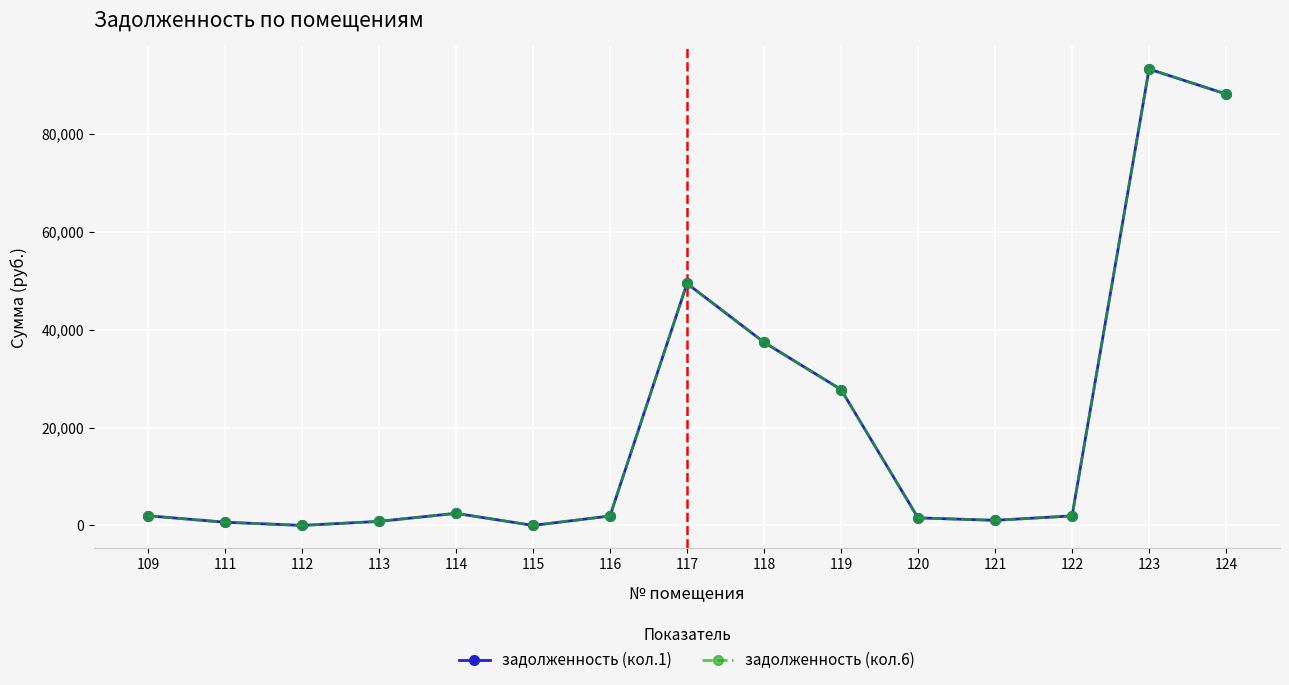

Does the chart have visible grid lines?

Yes